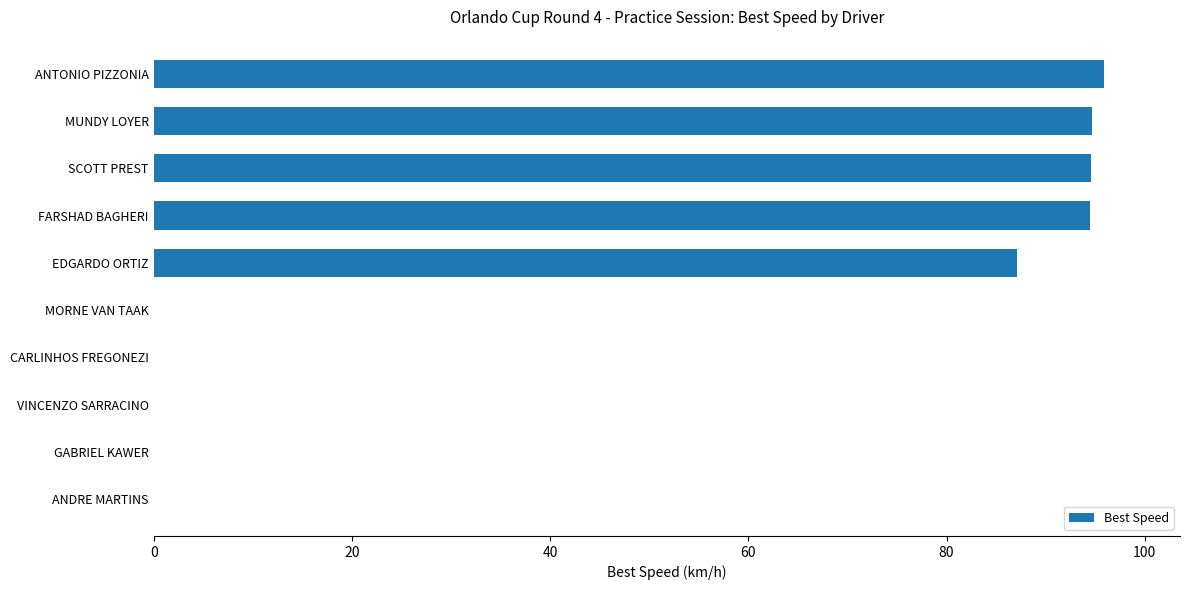

At which label is the value closest to 47?

EDGARDO ORTIZ